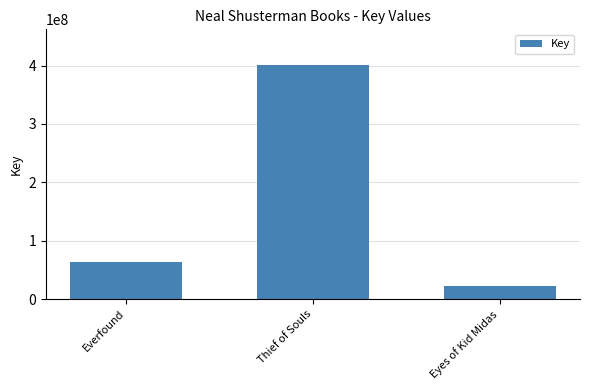

Reading left to right, transcribe all the data shown in this chart.

63436859	401751858	23144728